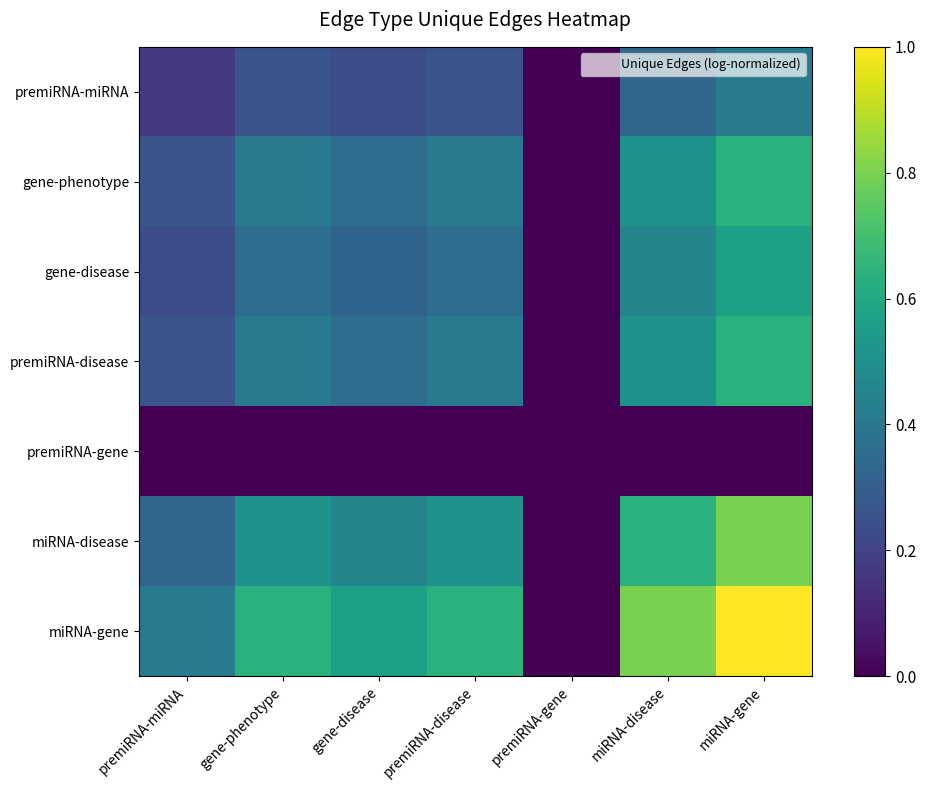

Reading left to right, what are all the values shown in this chart?

premiRNA-miRNA: premiRNA-miRNA=0.2	gene-phenotype=0.3	gene-disease=0.2	premiRNA-disease=0.3	premiRNA-gene=0.0	miRNA-disease=0.3	miRNA-gene=0.4
gene-phenotype: premiRNA-miRNA=0.3	gene-phenotype=0.4	gene-disease=0.4	premiRNA-disease=0.4	premiRNA-gene=0.0	miRNA-disease=0.5	miRNA-gene=0.6
gene-disease: premiRNA-miRNA=0.2	gene-phenotype=0.4	gene-disease=0.3	premiRNA-disease=0.4	premiRNA-gene=0.0	miRNA-disease=0.5	miRNA-gene=0.6
premiRNA-disease: premiRNA-miRNA=0.3	gene-phenotype=0.4	gene-disease=0.4	premiRNA-disease=0.4	premiRNA-gene=0.0	miRNA-disease=0.5	miRNA-gene=0.6
premiRNA-gene: premiRNA-miRNA=0.0	gene-phenotype=0.0	gene-disease=0.0	premiRNA-disease=0.0	premiRNA-gene=0.0	miRNA-disease=0.0	miRNA-gene=0.0
miRNA-disease: premiRNA-miRNA=0.3	gene-phenotype=0.5	gene-disease=0.5	premiRNA-disease=0.5	premiRNA-gene=0.0	miRNA-disease=0.6	miRNA-gene=0.8
miRNA-gene: premiRNA-miRNA=0.4	gene-phenotype=0.6	gene-disease=0.6	premiRNA-disease=0.6	premiRNA-gene=0.0	miRNA-disease=0.8	miRNA-gene=1.0